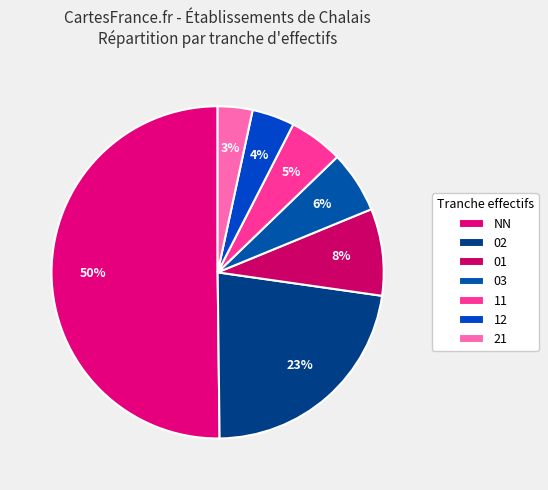

Count the number of slices in the pie.

7